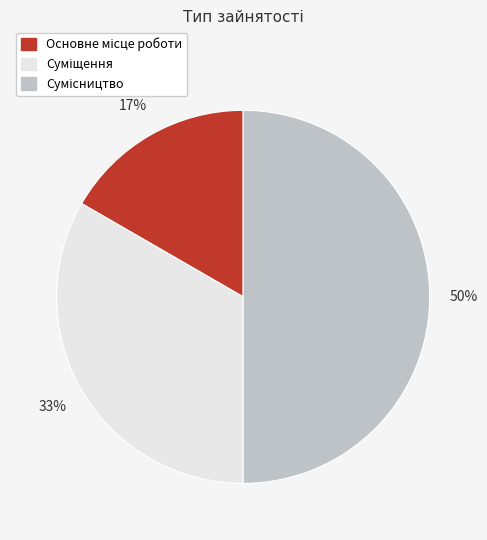

To the nearest percent, what is the difference between the largest and smallest slice percentages?

33%